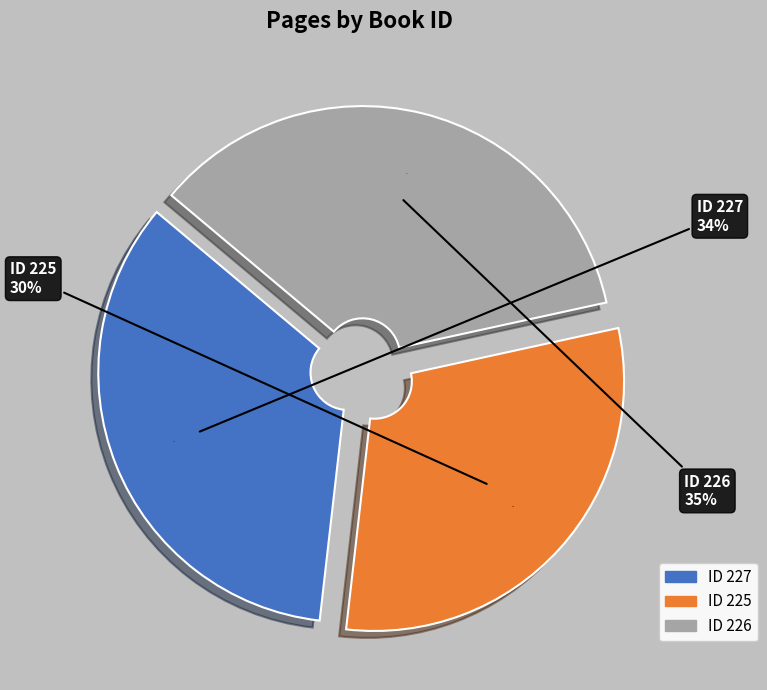

How many slices are in this pie chart?

3